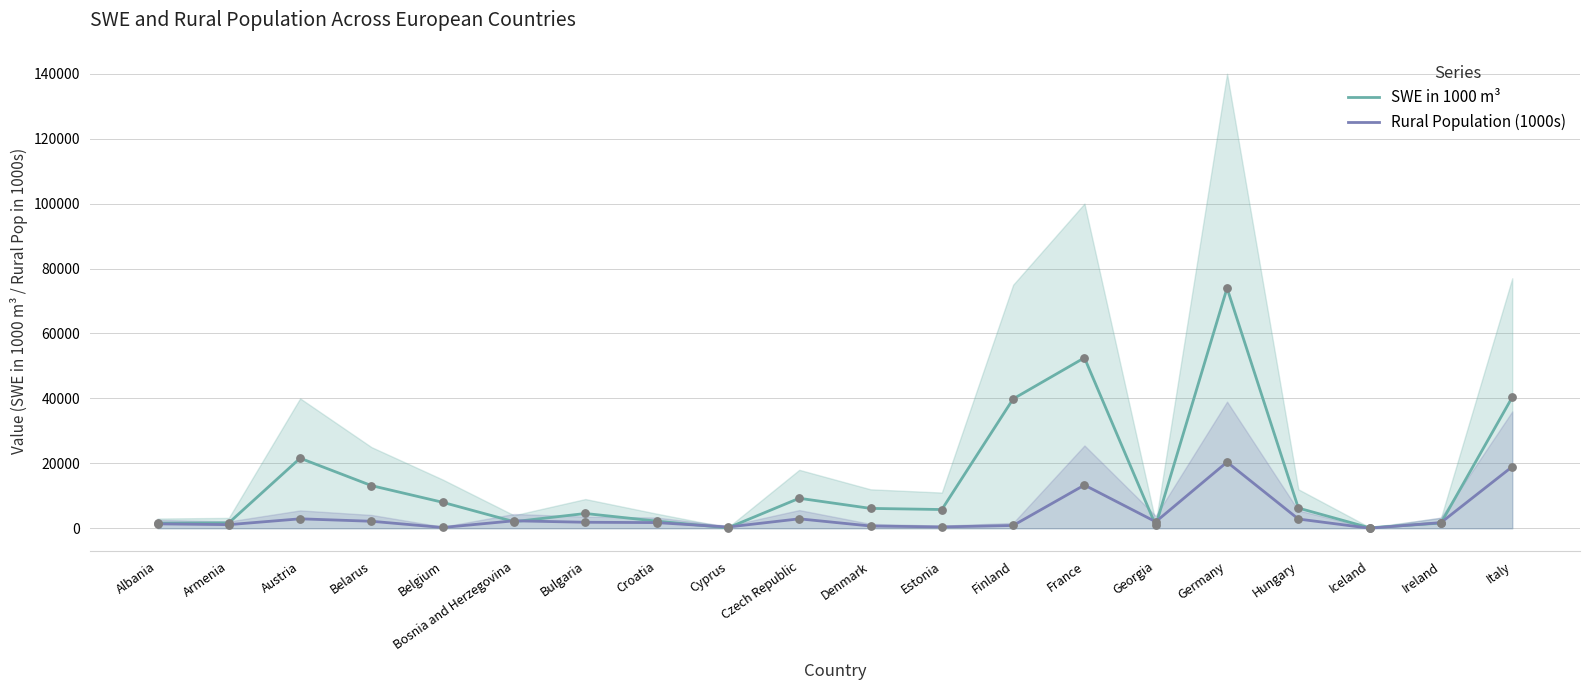

Which series reaches the minimum Y coordinate?

Rural Population (1000s)